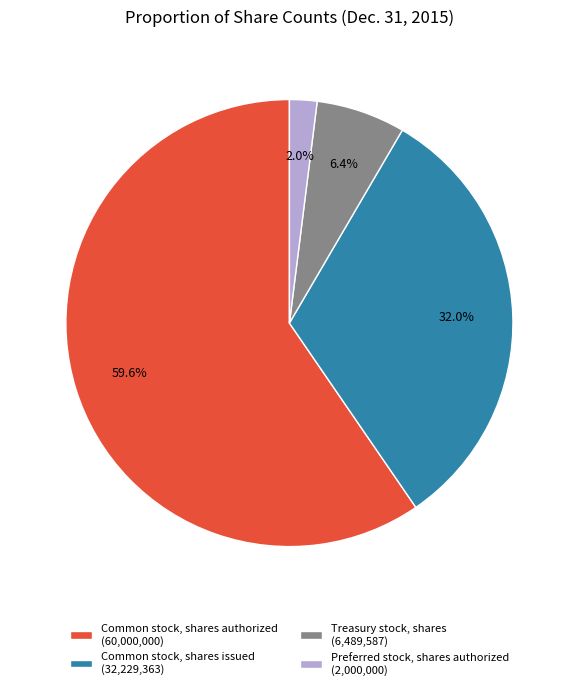

Is there any slice that represents more than half of the pie?

Yes